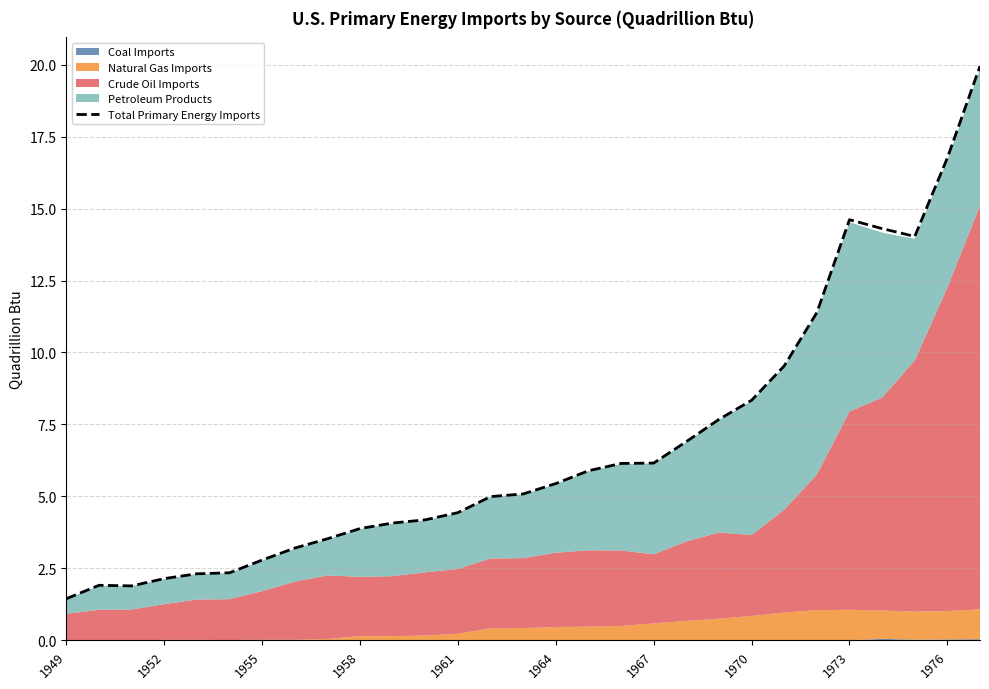

What is the sum of the values at 26 and 25?

28.3